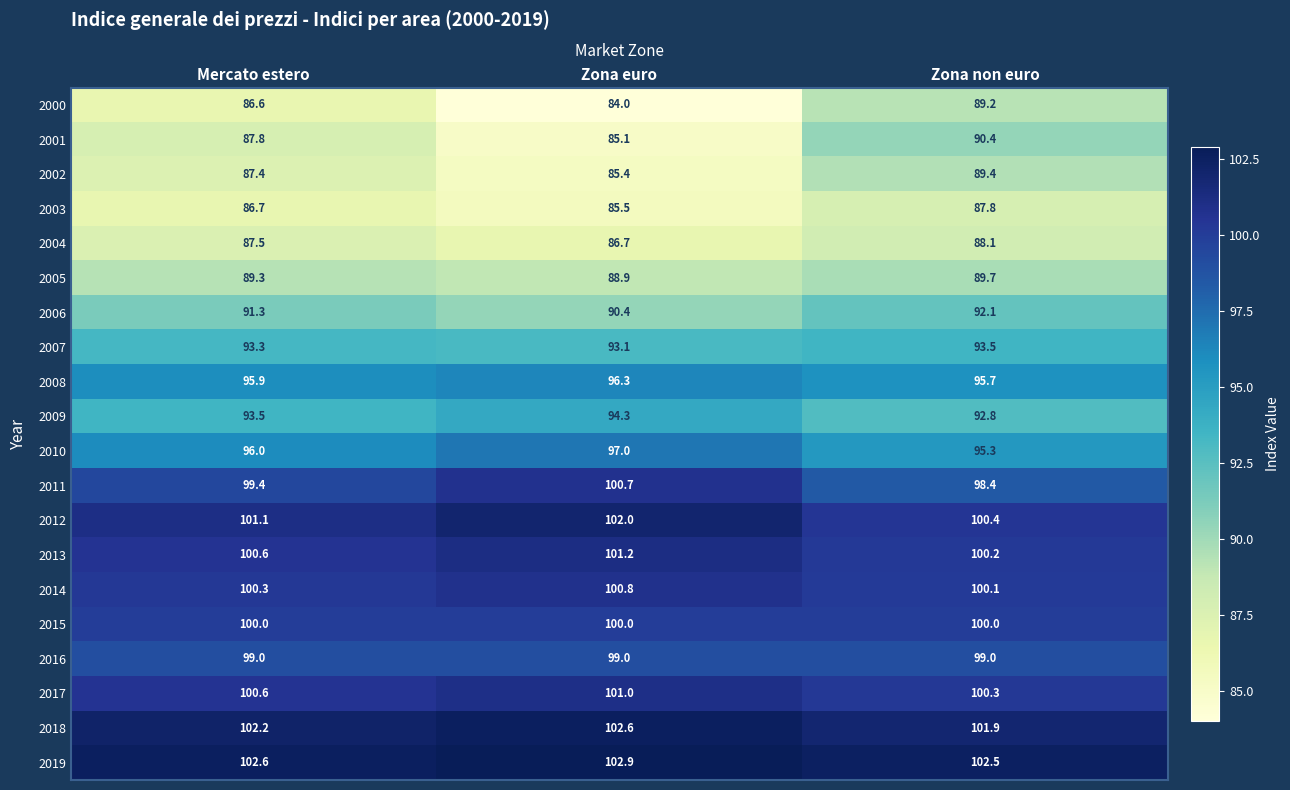

What value does the 2010 series have at Zona non euro?

95.3